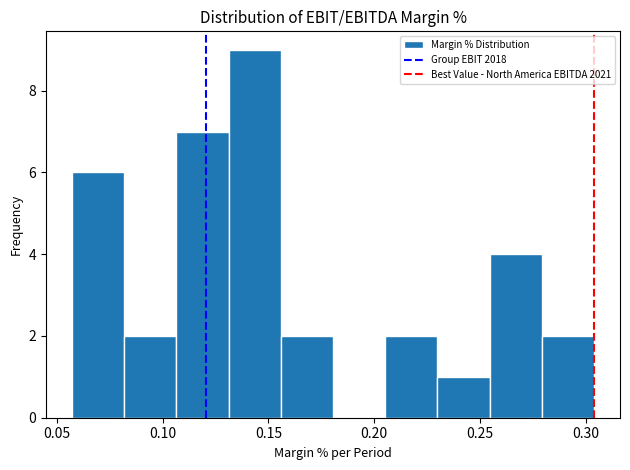

Reading left to right, transcribe this chart: for each bar, give the range it covers on the x-axis and its height. Neither the bar edges nor the heights are printed on the chart, so give them approximately, as read against the axes.

0.055 to 0.080: 6
0.080 to 0.105: 2
0.105 to 0.130: 7
0.130 to 0.155: 9
0.155 to 0.180: 2
0.180 to 0.205: 0
0.205 to 0.230: 2
0.230 to 0.255: 1
0.255 to 0.280: 4
0.280 to 0.305: 2